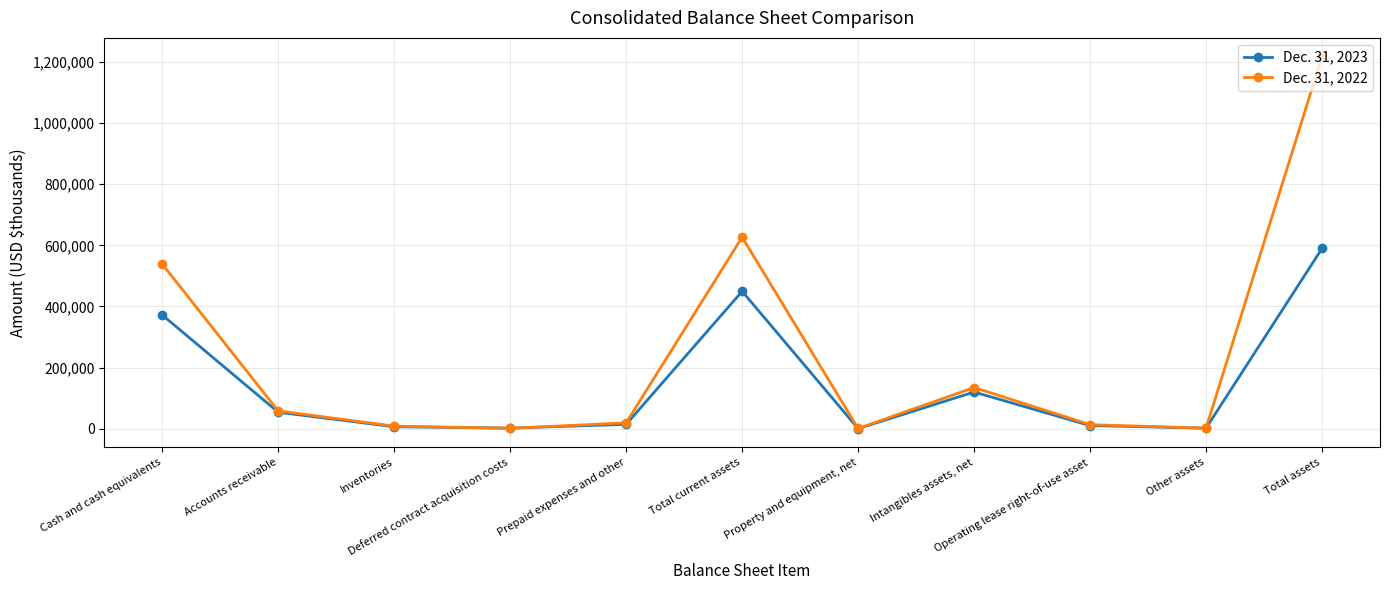

Rank the categories by Dec. 31, 2022 value from highest to lowest.

Total assets, Total current assets, Cash and cash equivalents, Intangibles assets, net, Accounts receivable, Prepaid expenses and other, Operating lease right-of-use asset, Inventories, Other assets, Deferred contract acquisition costs, Property and equipment, net